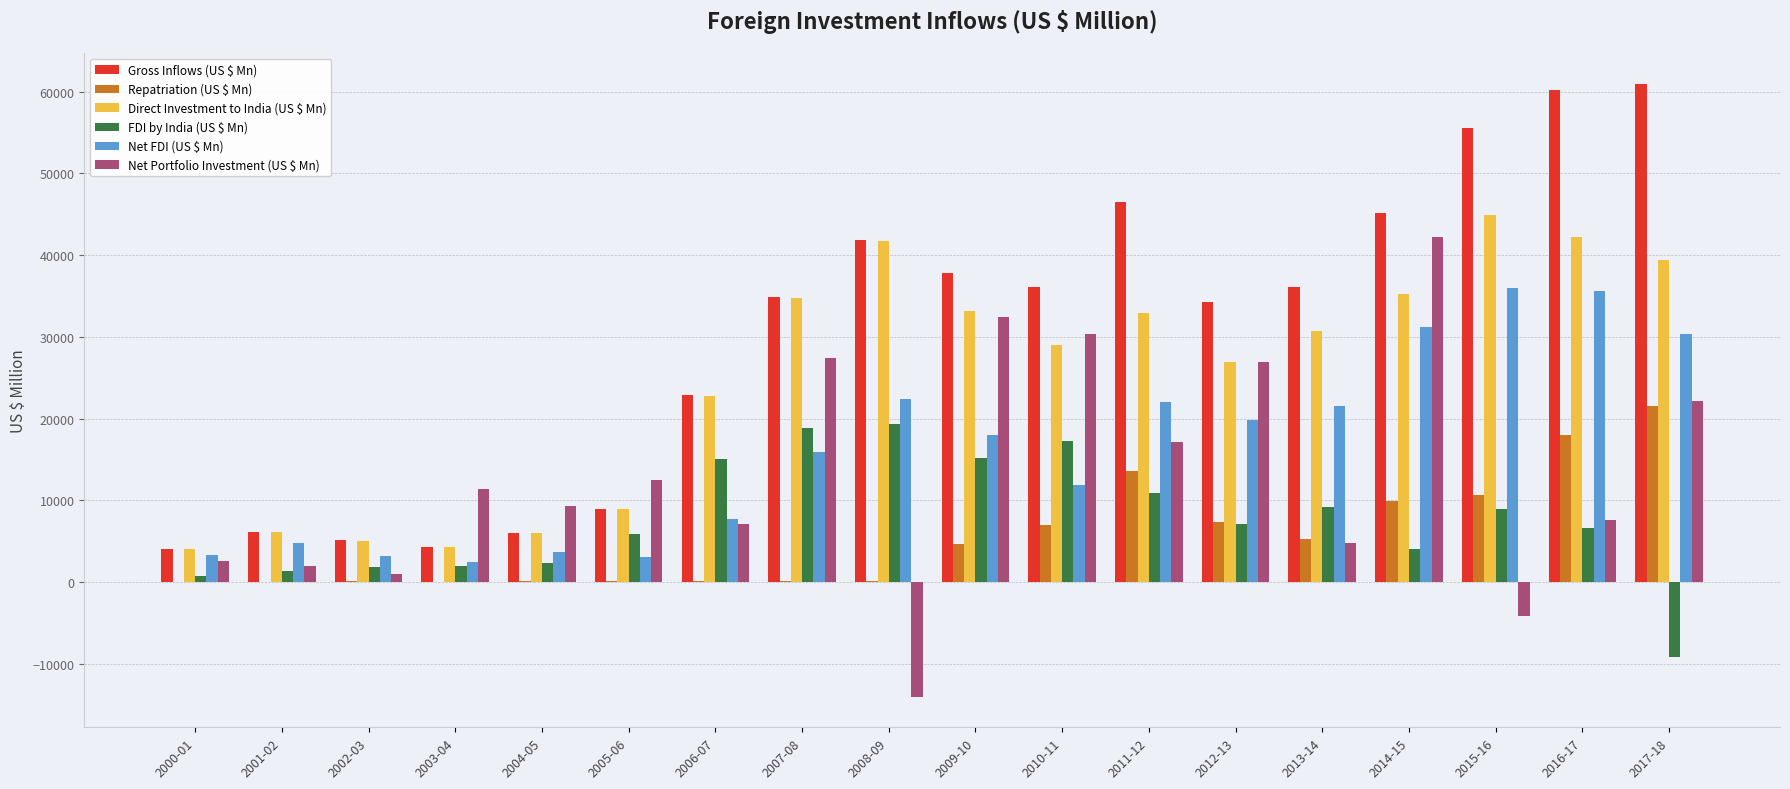

The value of Net FDI (US $ Mn) at 2004-05 is 3713. True or false?

True